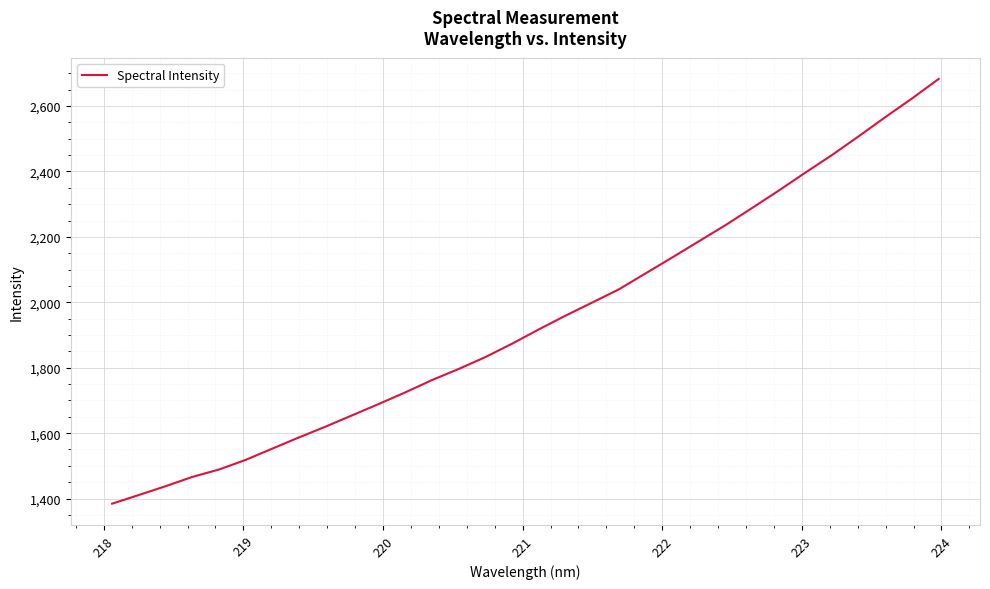

What is the average value?

1944.5